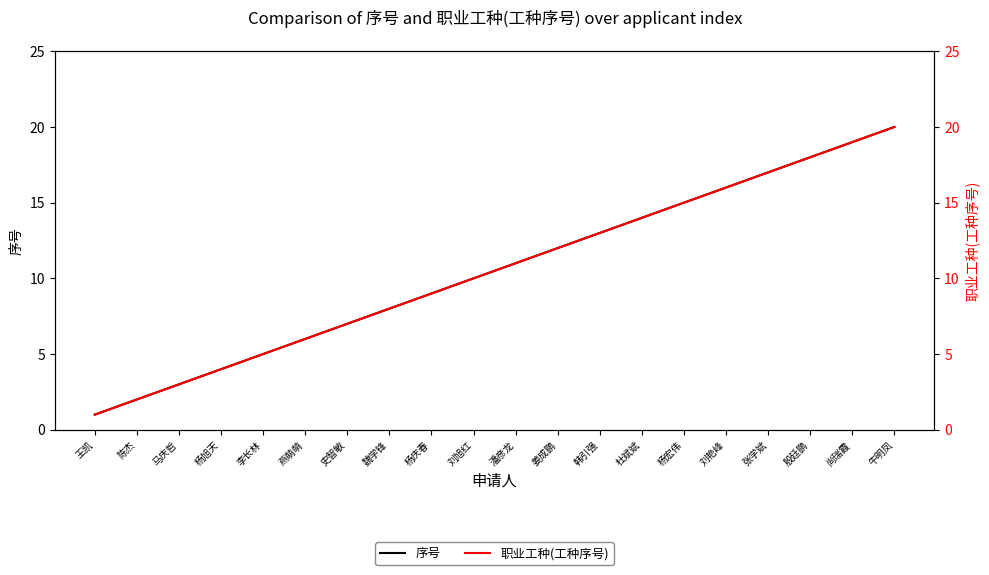

At which label is 序号 closest to 10?

刘旭红